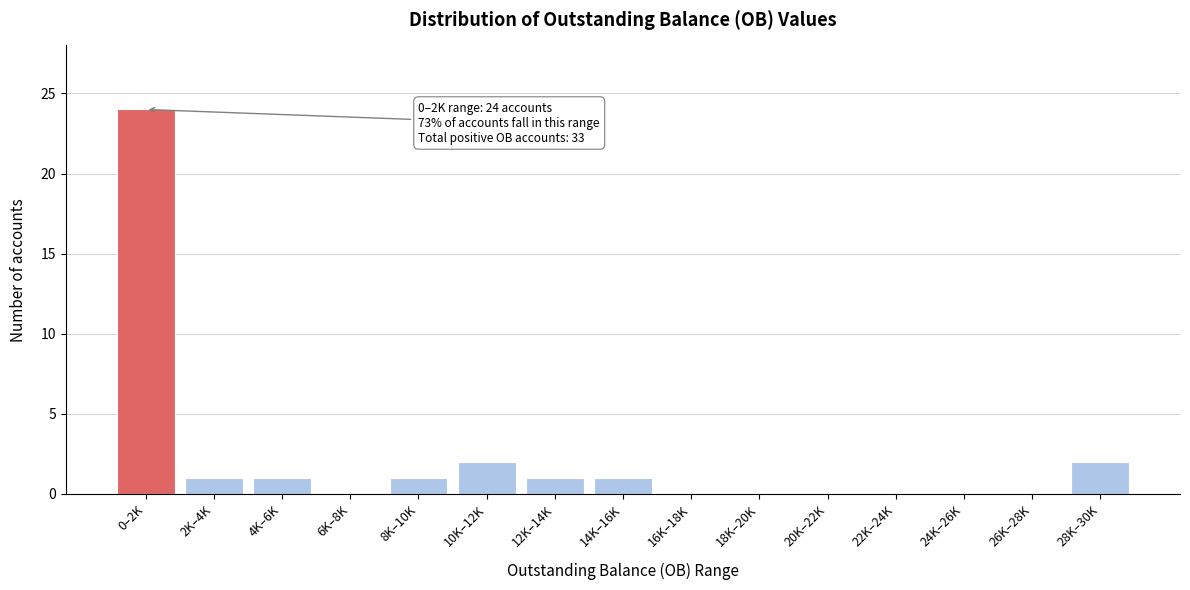

Reading left to right, transcribe all the data shown in this chart.

0–2K=24	2K–4K=1	4K–6K=1	6K–8K=0	8K–10K=1	10K–12K=2	12K–14K=1	14K–16K=1	16K–18K=0	18K–20K=0	20K–22K=0	22K–24K=0	24K–26K=0	26K–28K=0	28K–30K=2